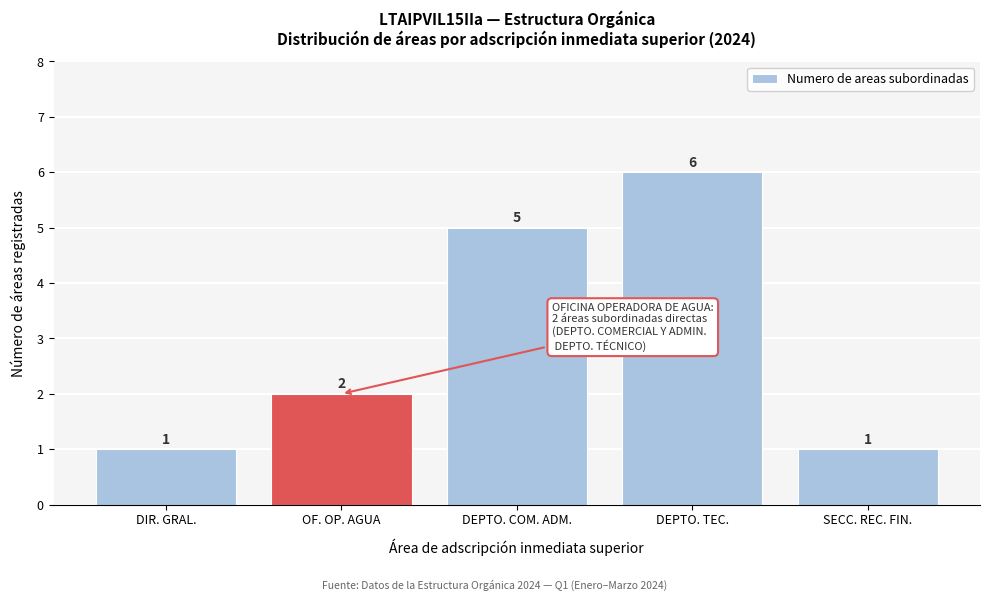

Reading right to left, what are all the values shown in this chart?

1	6	5	2	1